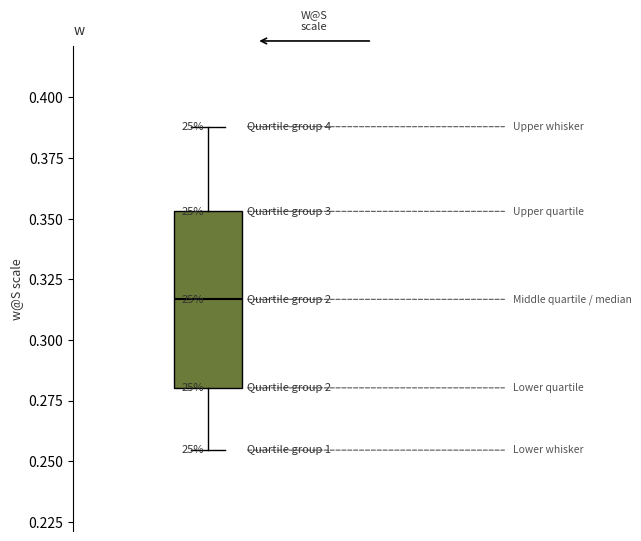

Read this box plot against the y-axis: the position of the median line, the range covered by the box, and the ends of both whiskers. The values are not printed on the chart, so give them approximately, as read against the axis.

median 0.315, box 0.280 to 0.355, whiskers 0.255 to 0.390